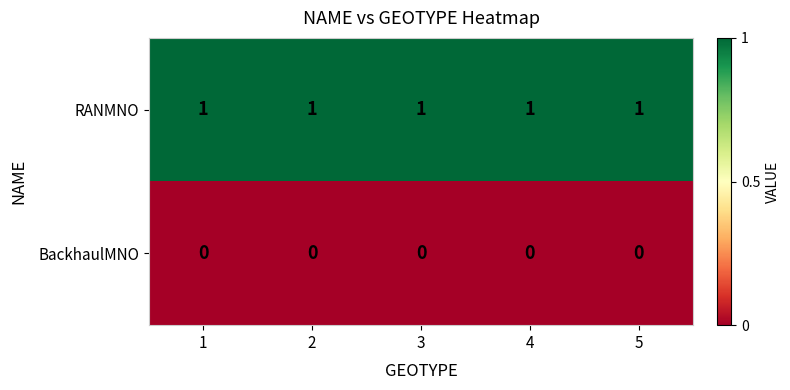

Rank the series by their maximum value, from lowest to highest.

BackhaulMNO, RANMNO